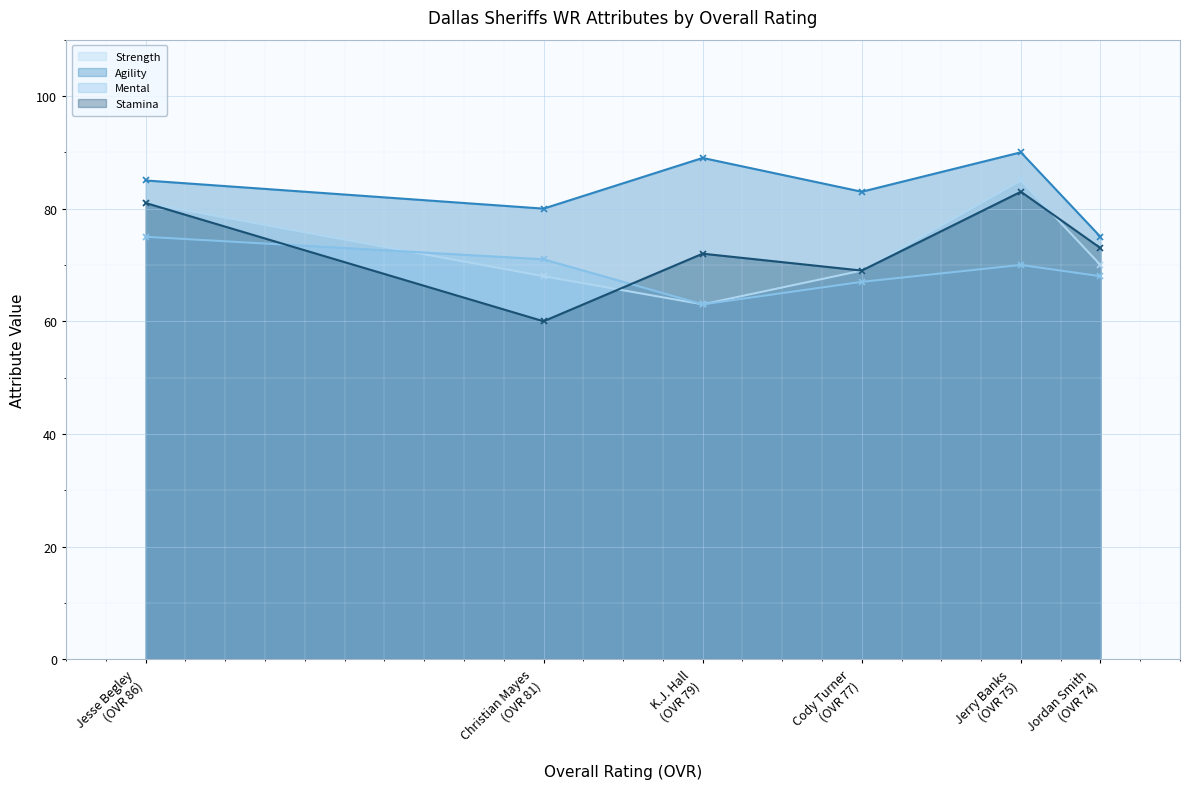

How many interior local peaks does the mental series have?

1